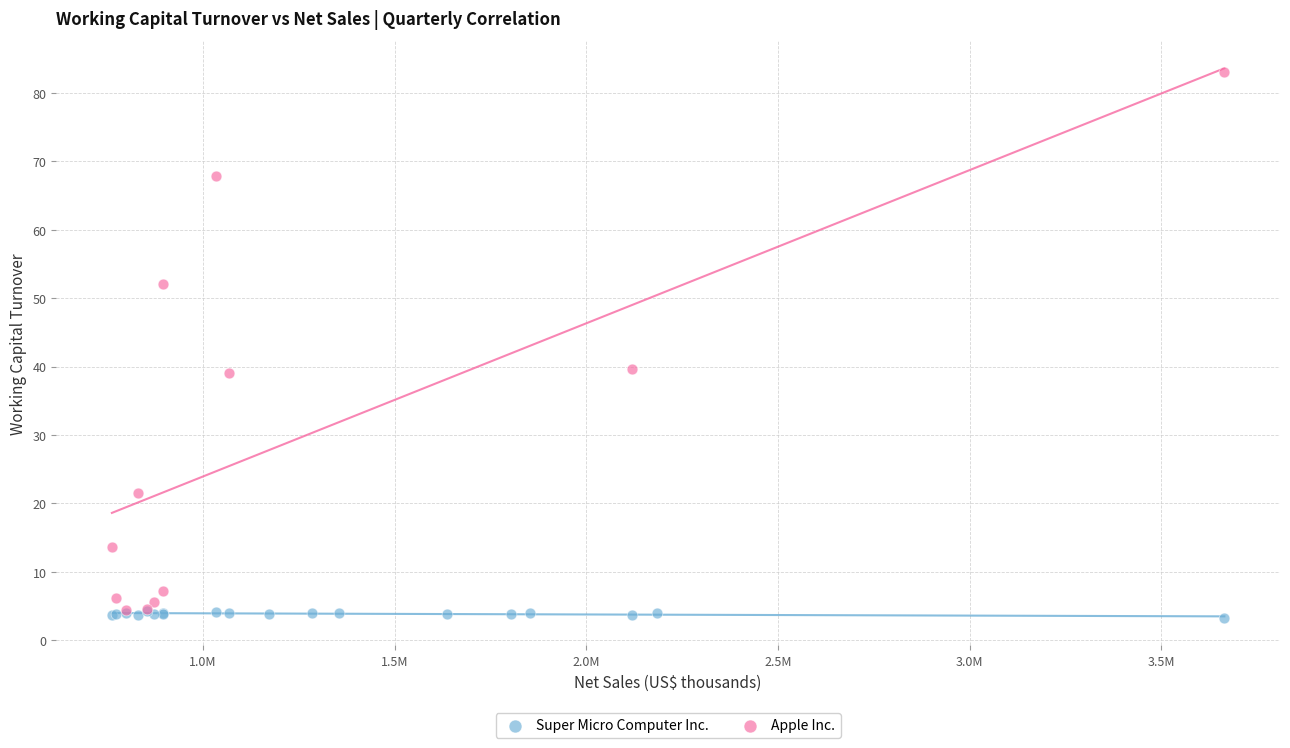

Which series has the widest spread of Y values?

Apple Inc.